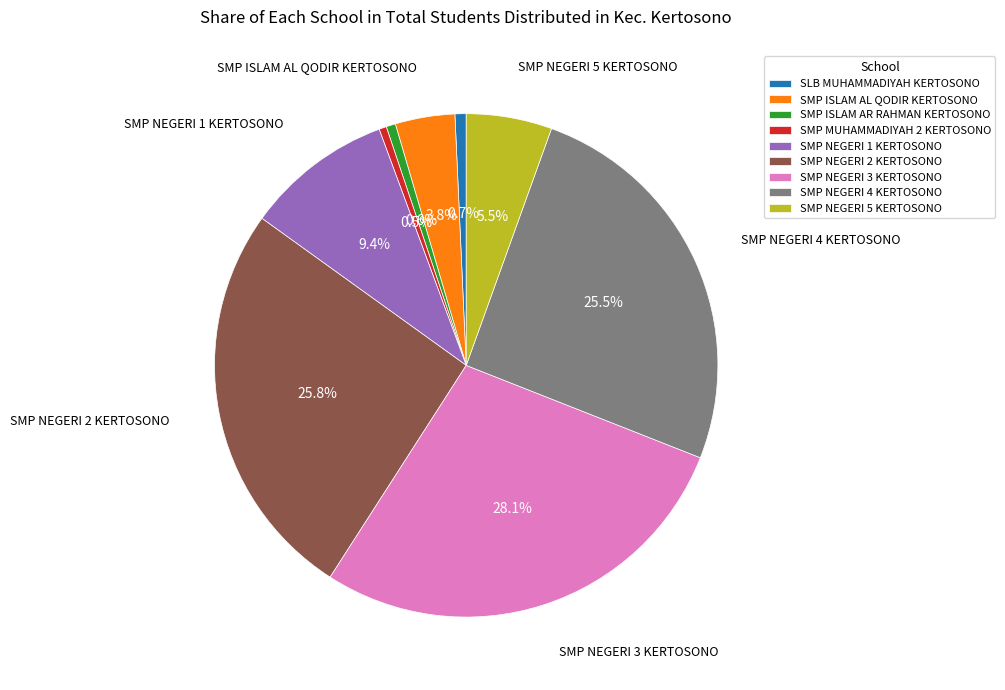

How many segments does this pie chart have?

9